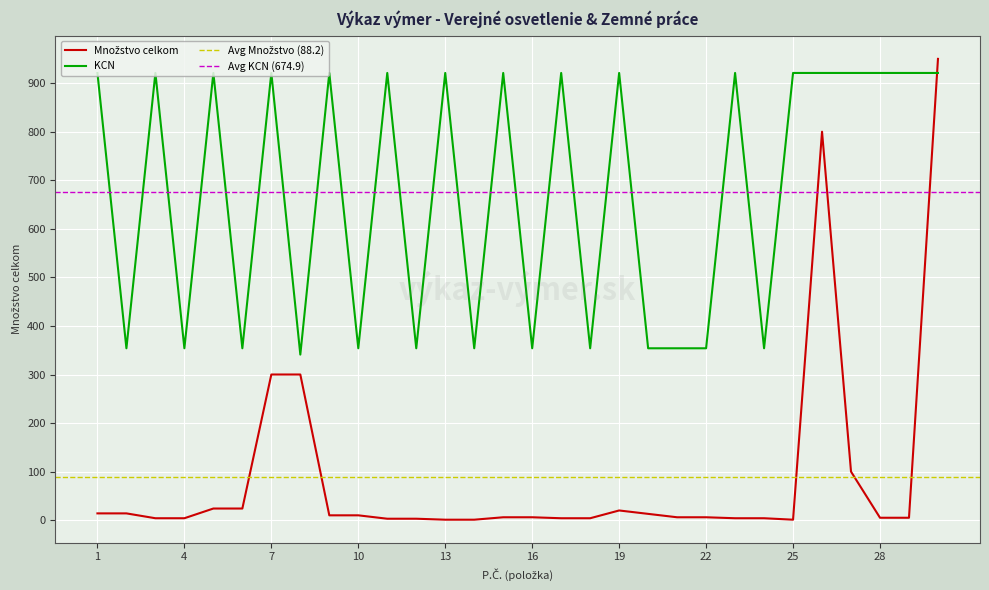

How many lines are shown in the chart?

2